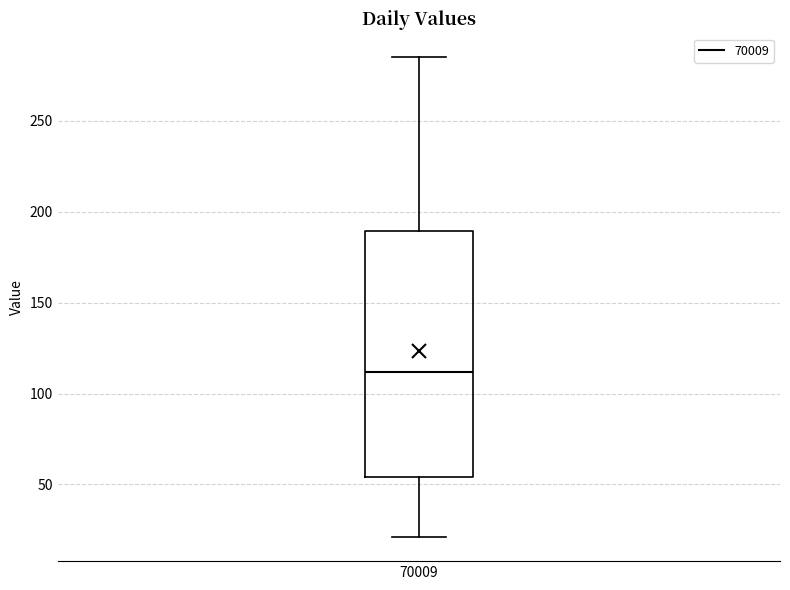

Transcribe this box plot: give where the median line is, the range the box spans, and where the two whiskers end, as read against the y-axis. The values are not printed on the chart, so give them approximately, as read against the axis.

median 110, box 55 to 190, whiskers 20 to 285